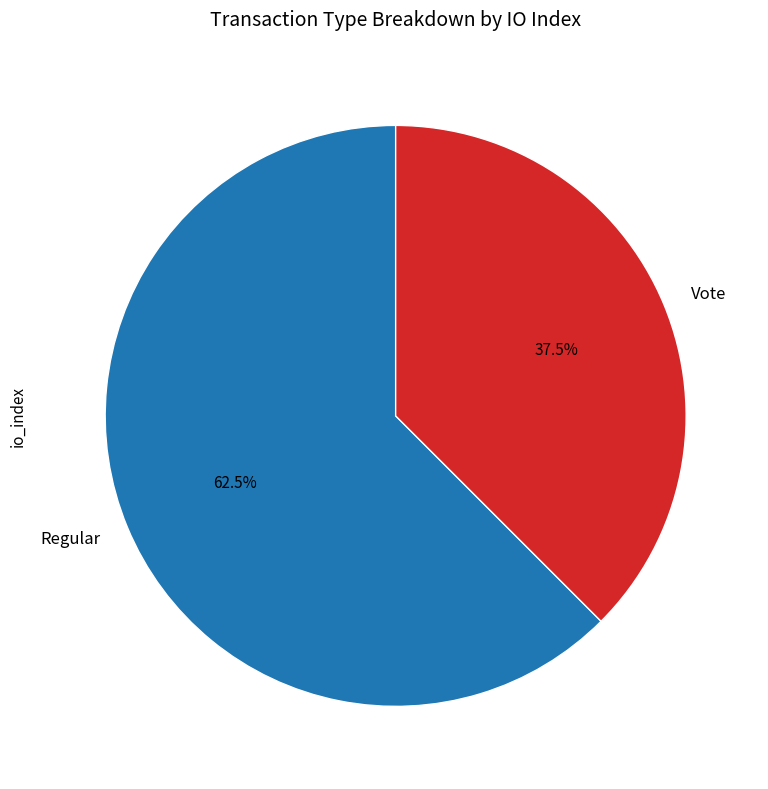

How many slices are in this pie chart?

2